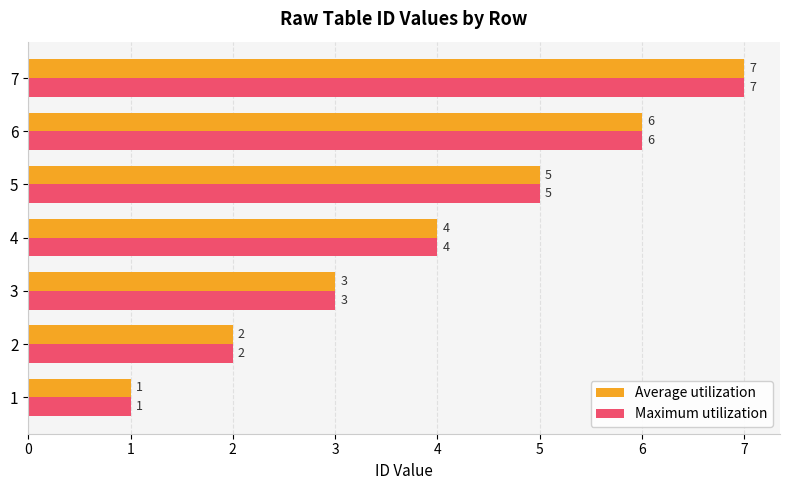

What is the greatest value displayed?

7